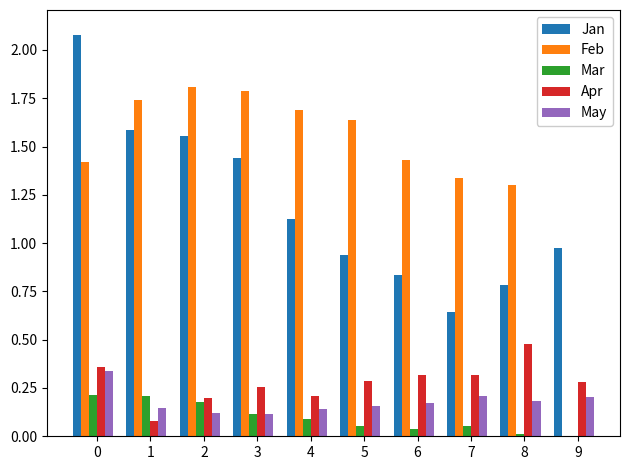

Which series has the largest total across all categories?

Feb